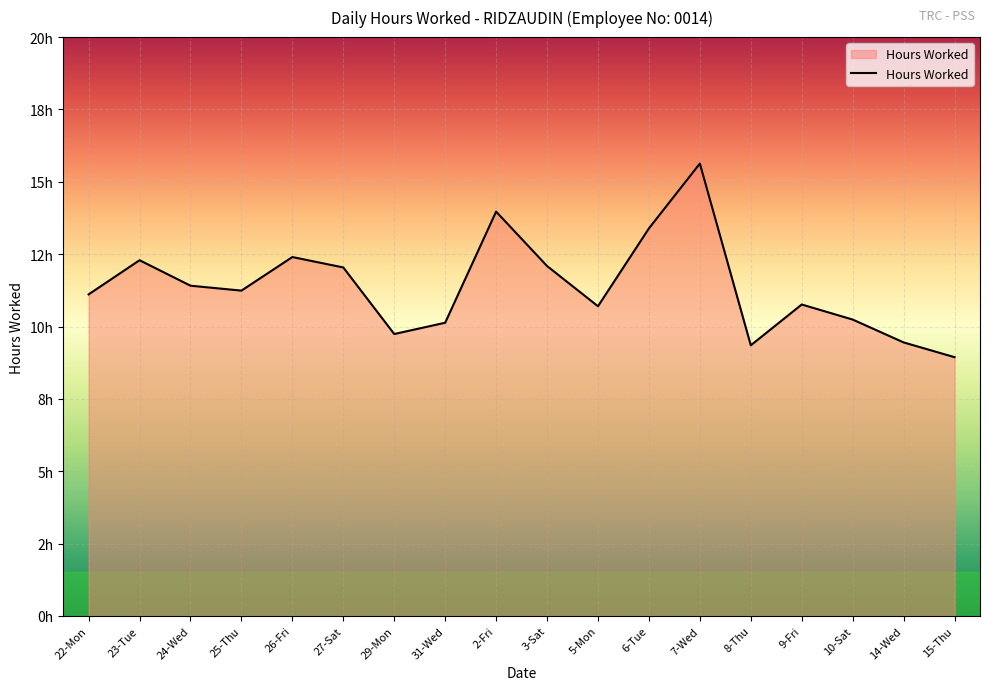

List the labels in order of value, smallest first.

15-Thu, 8-Thu, 14-Wed, 29-Mon, 31-Wed, 10-Sat, 5-Mon, 9-Fri, 22-Mon, 25-Thu, 24-Wed, 27-Sat, 3-Sat, 23-Tue, 26-Fri, 6-Tue, 2-Fri, 7-Wed